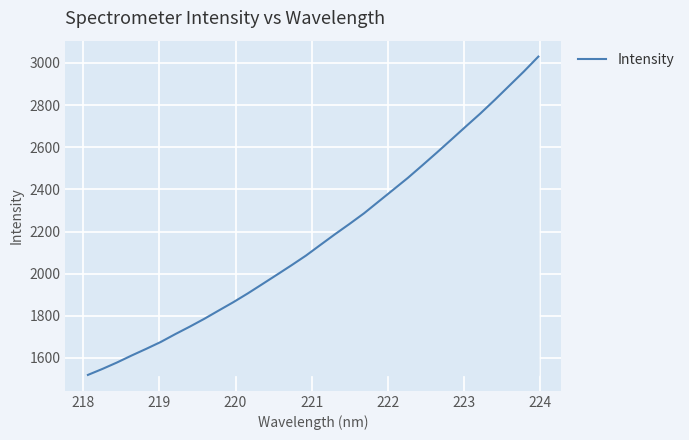

What is the average value?

2169.4